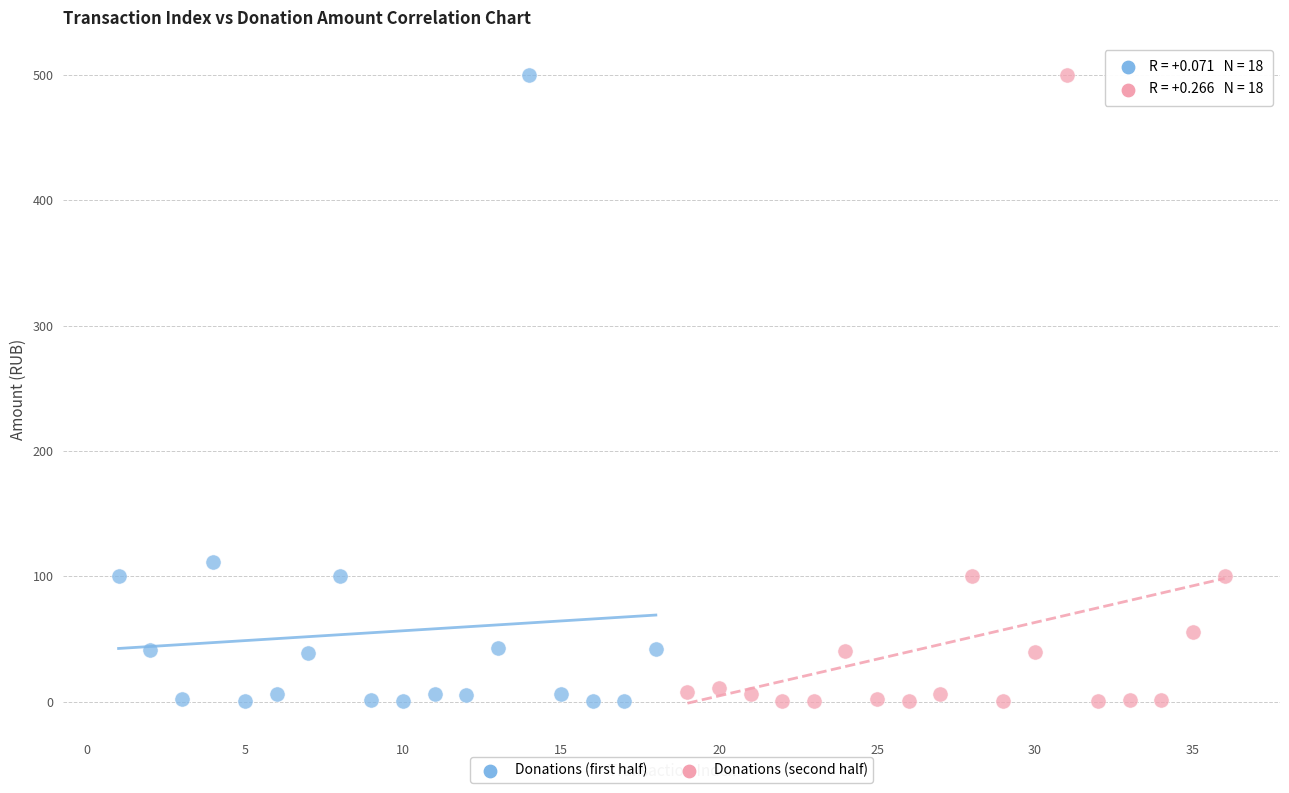

What are all the series names shown in the legend?

Donations (first half), Donations (second half)